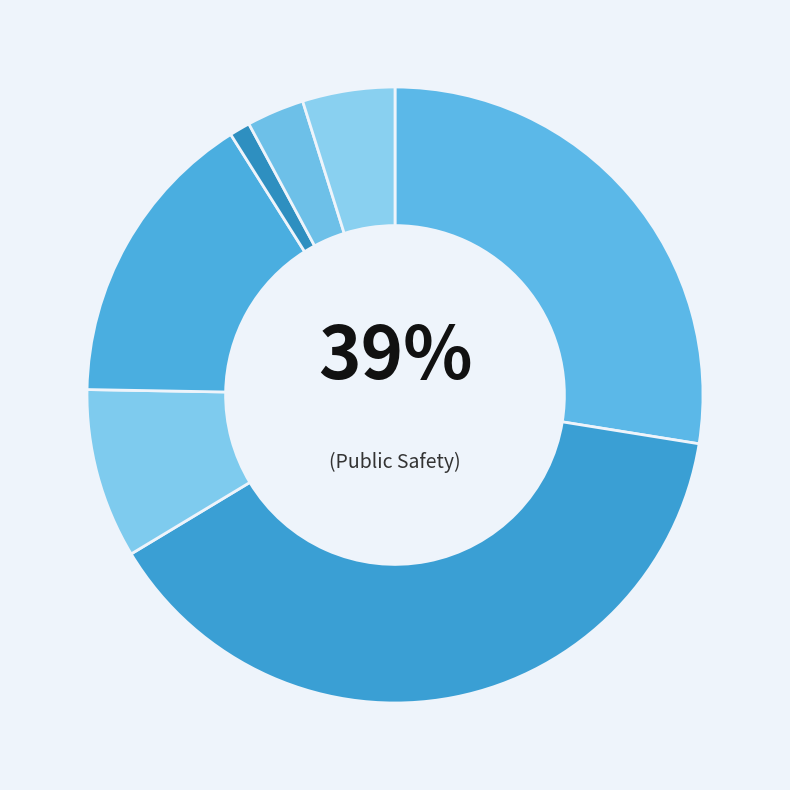

Is it true that Human Services is 14% of the pie?

False